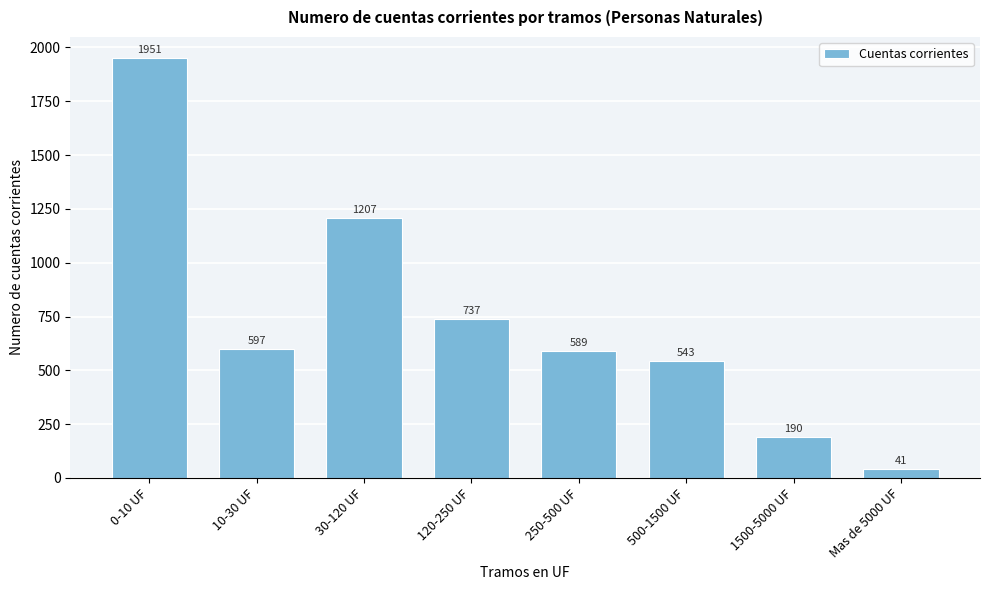

Reading left to right, what are all the values shown in this chart?

0-10 UF=1951	10-30 UF=597	30-120 UF=1207	120-250 UF=737	250-500 UF=589	500-1500 UF=543	1500-5000 UF=190	Mas de 5000 UF=41